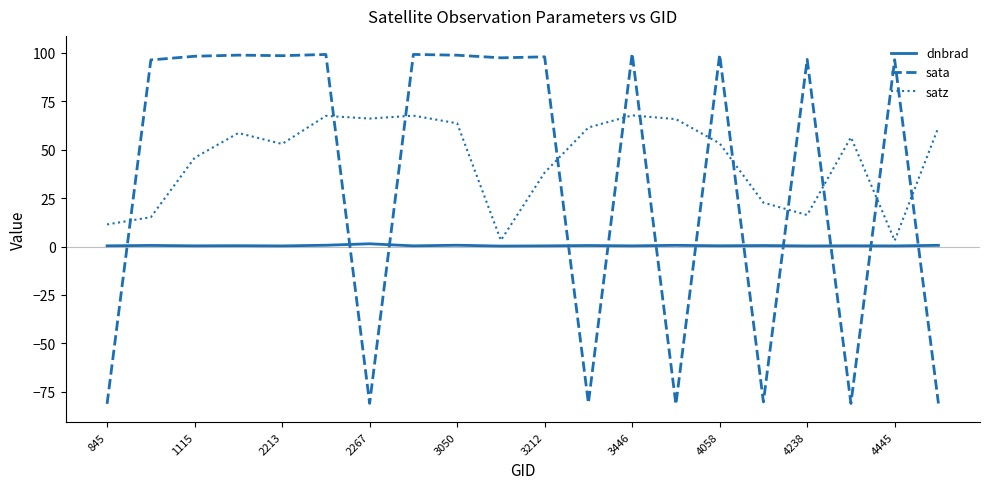

How many values in sata are below zero?

7